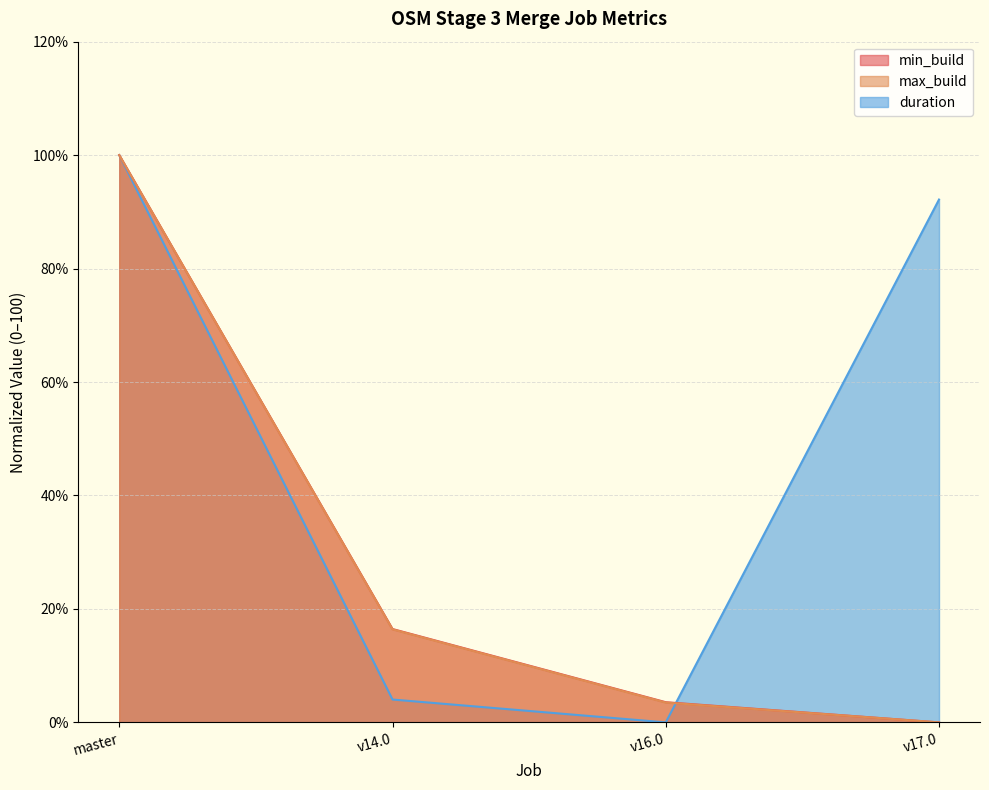

How many lines are shown in the chart?

3